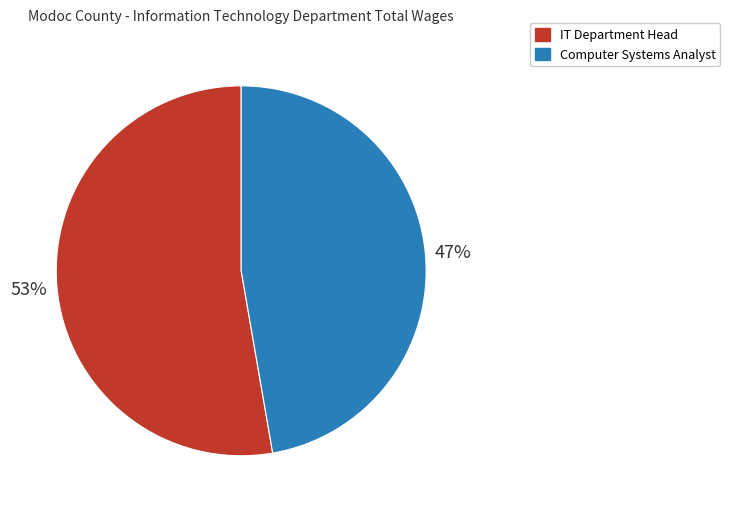

True or false: Computer Systems Analyst accounts for 38% of the total.

False